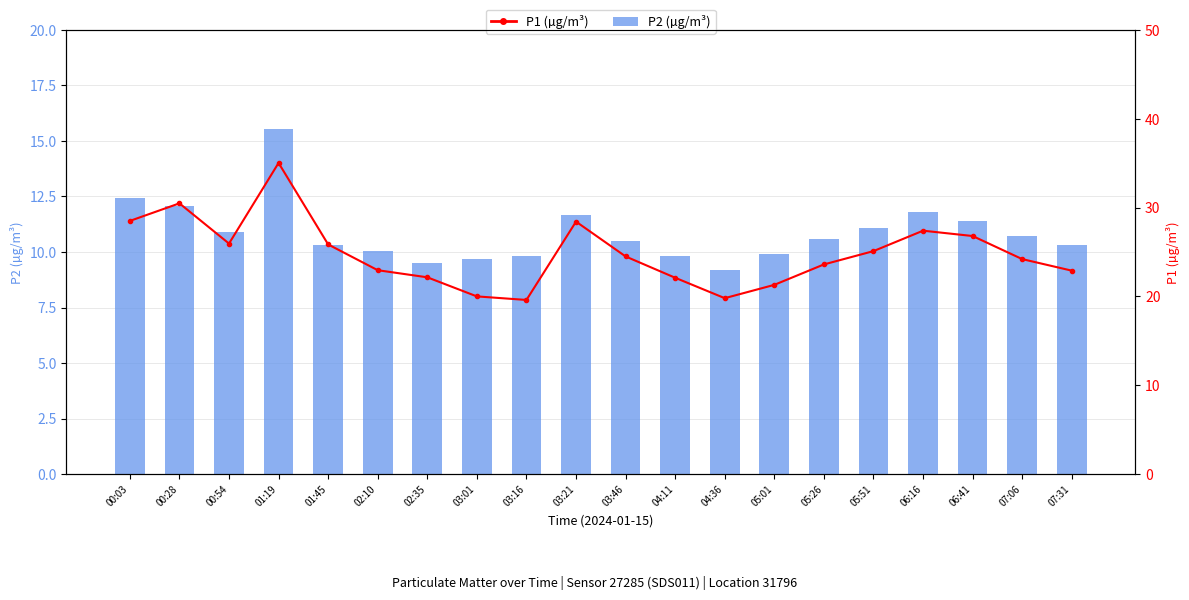

At which category is the sum across all series the highest?

01:19